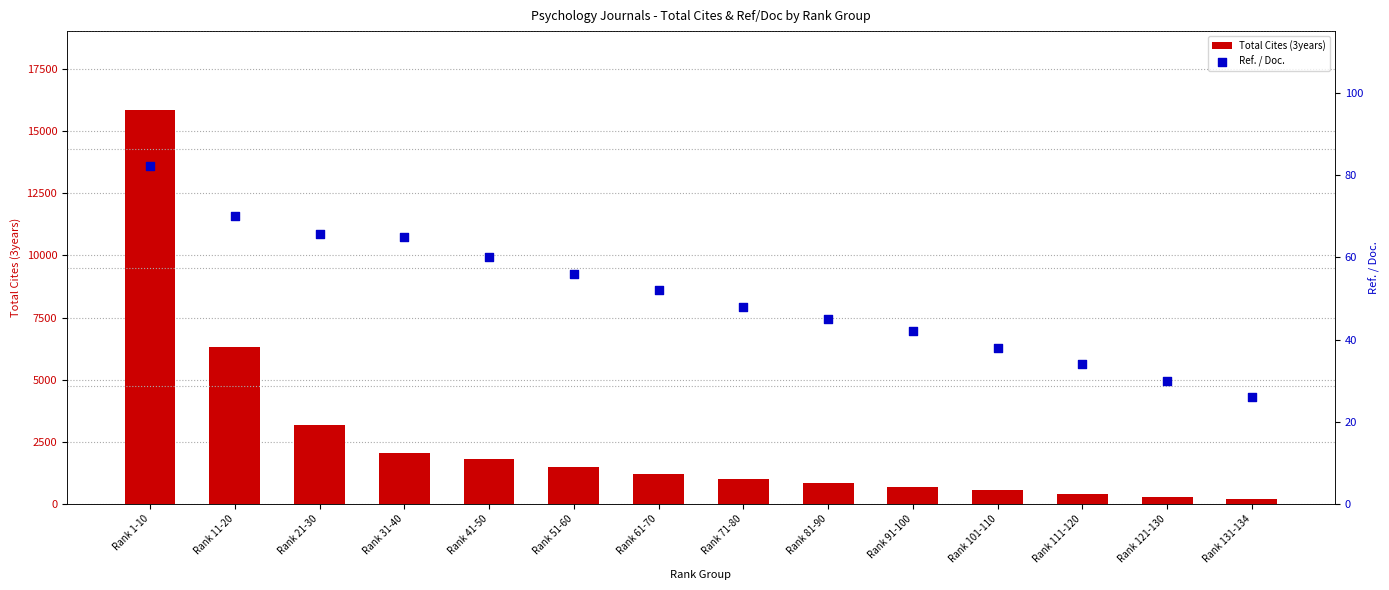

What is the total value across all series at Rank 41-50?

1860.0